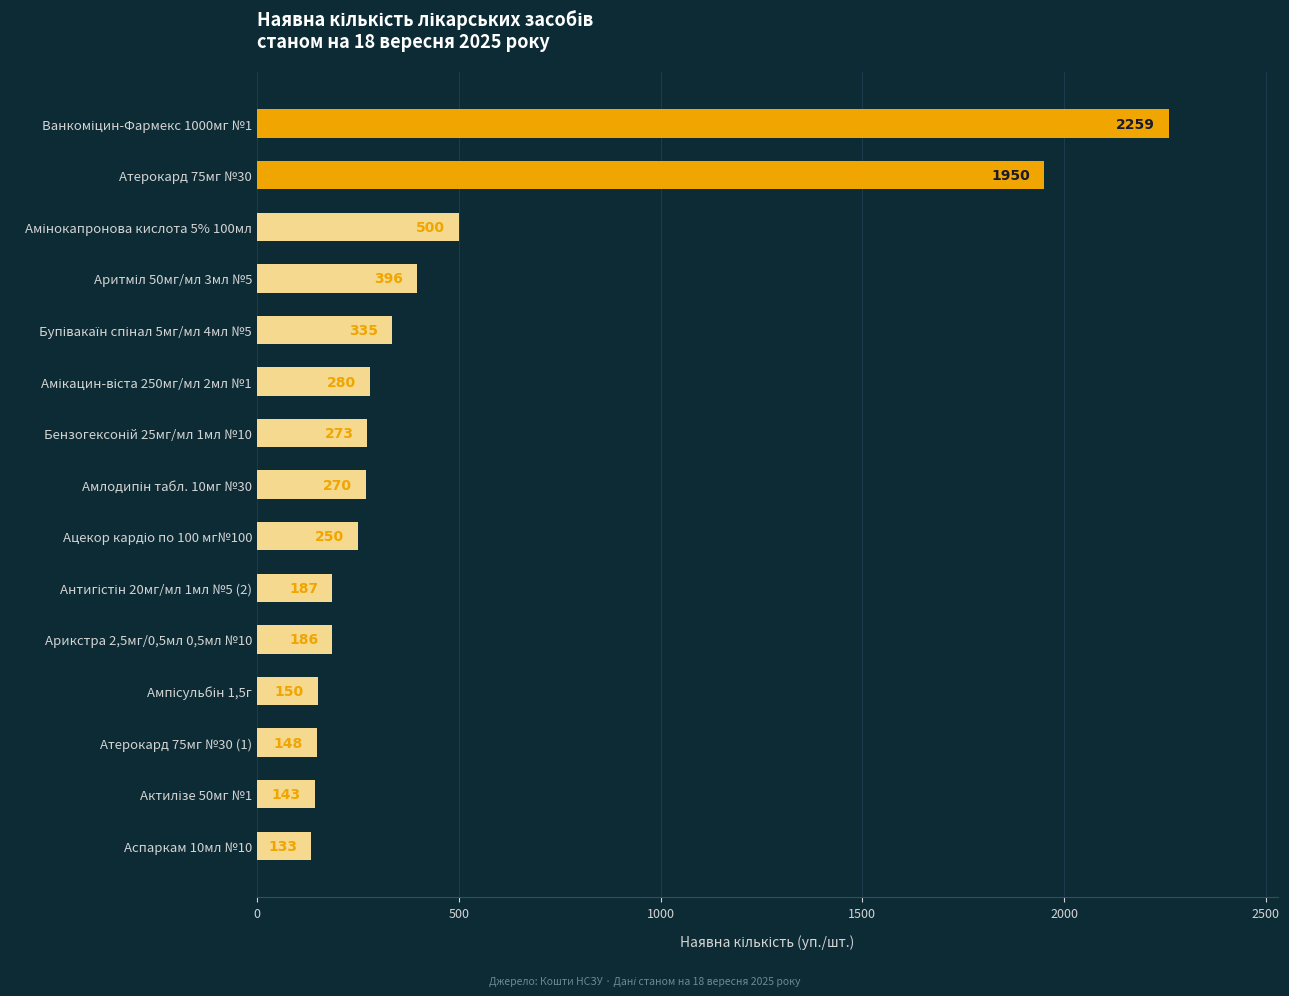

What is the maximum value shown in the chart?

2259